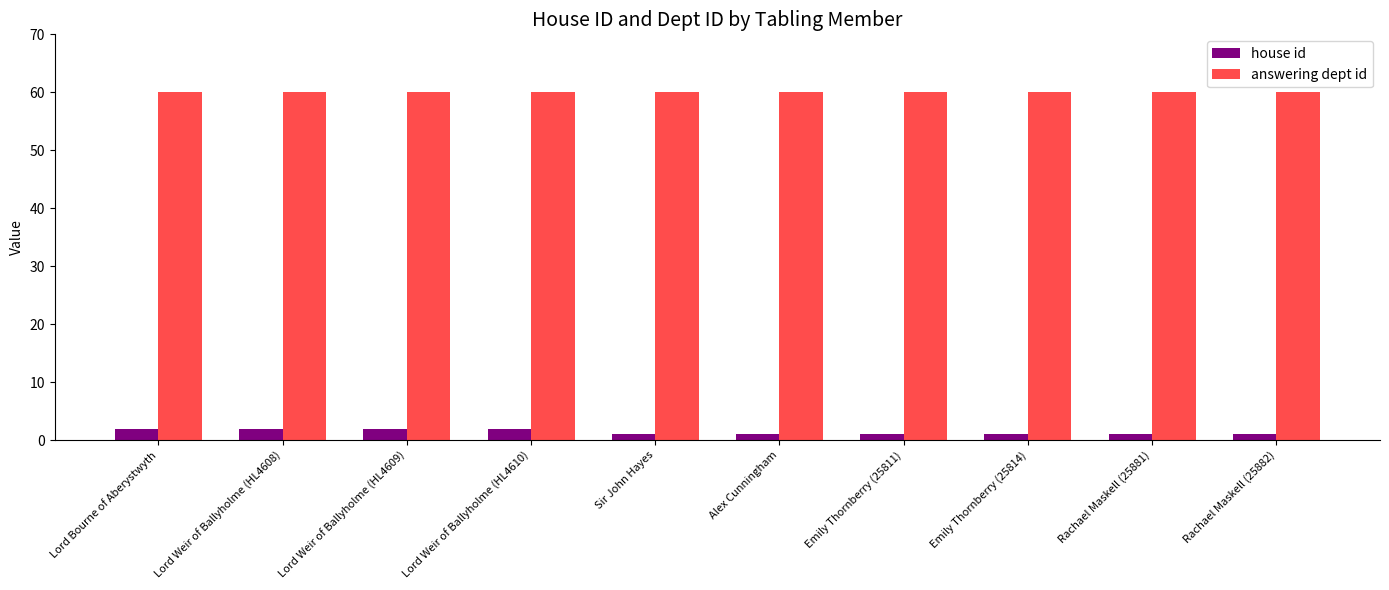

Is it true that house id equals 1 at Emily Thornberry (25814)?

True